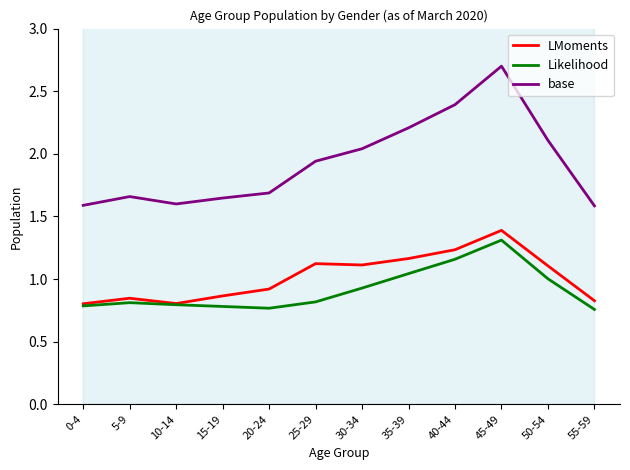

What are all the series names shown in the legend?

LMoments, Likelihood, base